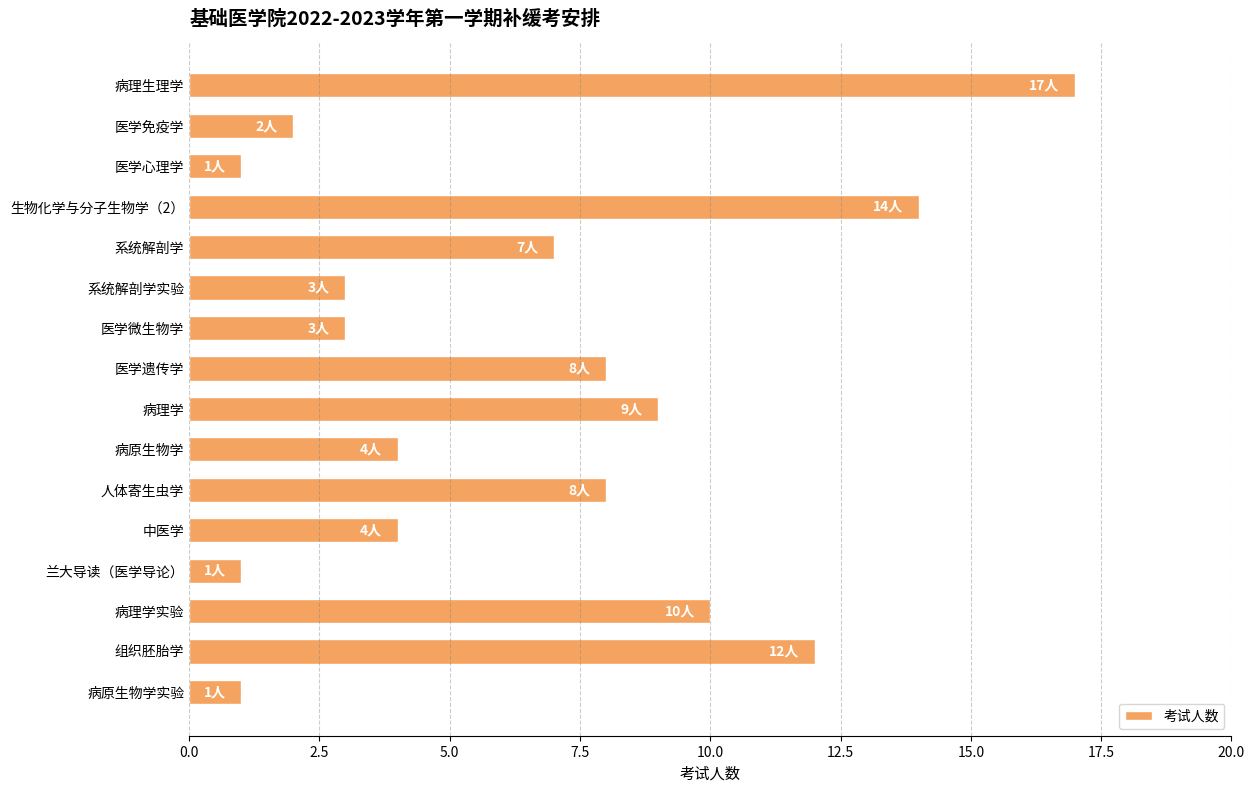

Reading top to bottom, extract all data points from this chart.

17	2	1	14	7	3	3	8	9	4	8	4	1	10	12	1